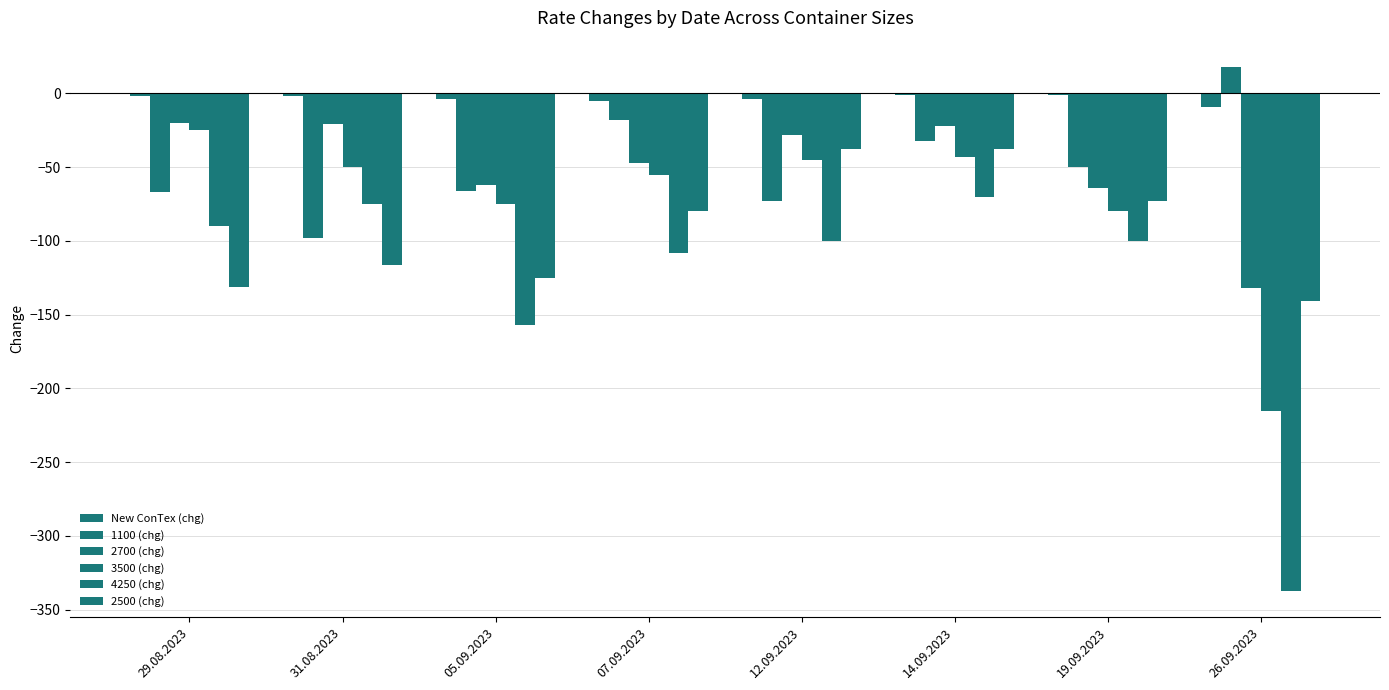

What is the label of the 7th bar from the right?

31.08.2023